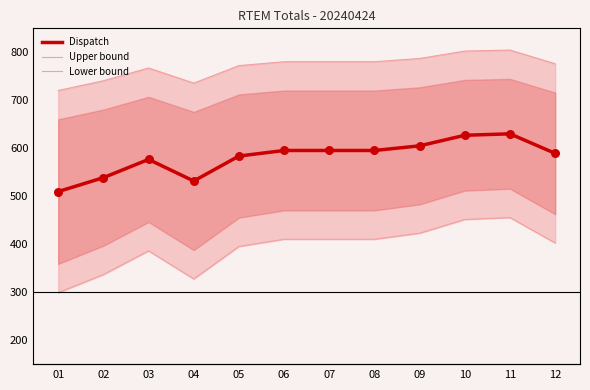

Which series contains the highest Y value?

Upper bound